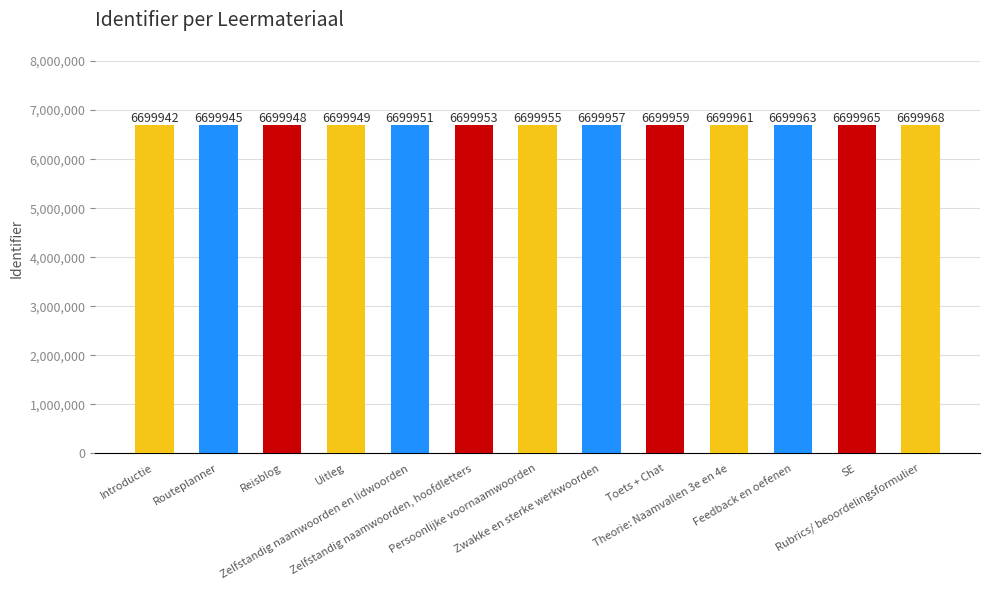

Reading left to right, transcribe all the data shown in this chart.

Introductie=6699942	Routeplanner=6699945	Reisblog=6699948	Uitleg=6699949	Zelfstandig naamwoorden en lidwoorden=6699951	Zelfstandig naamwoorden, hoofdletters=6699953	Persoonlijke voornaamwoorden=6699955	Zwakke en sterke werkwoorden=6699957	Toets + Chat=6699959	Theorie: Naamvallen 3e en 4e=6699961	Feedback en oefenen=6699963	SE=6699965	Rubrics/ beoordelingsformulier=6699968